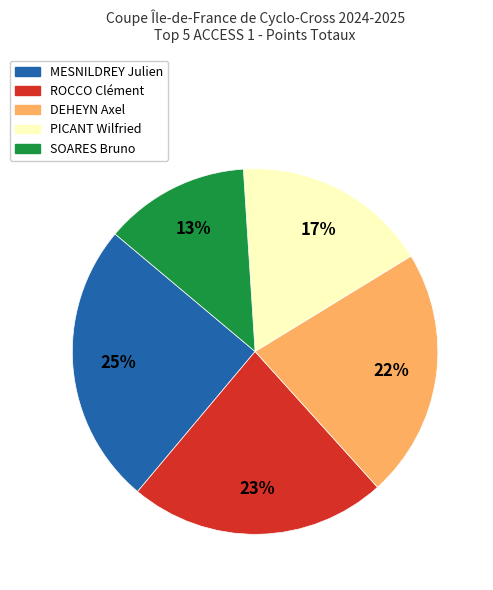

Is there a majority slice in this chart?

No